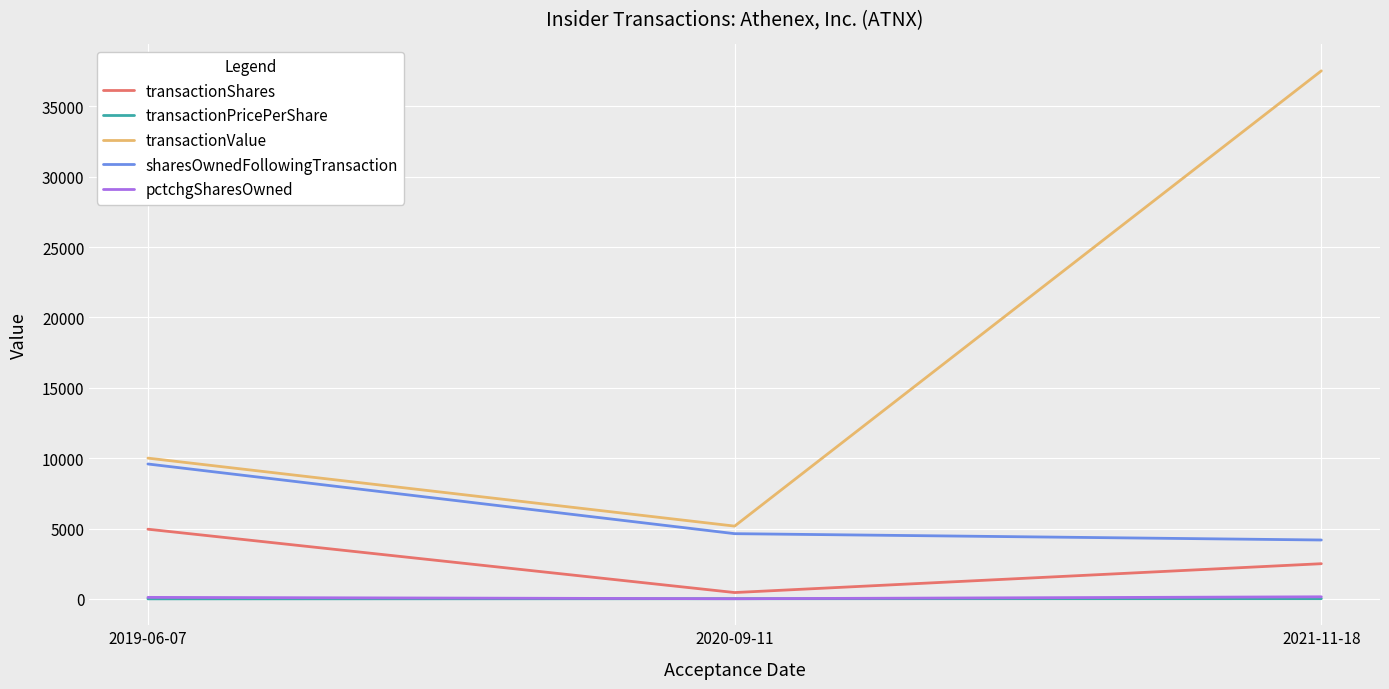

What is the total value across all series at 2019-06-07?

24650.0